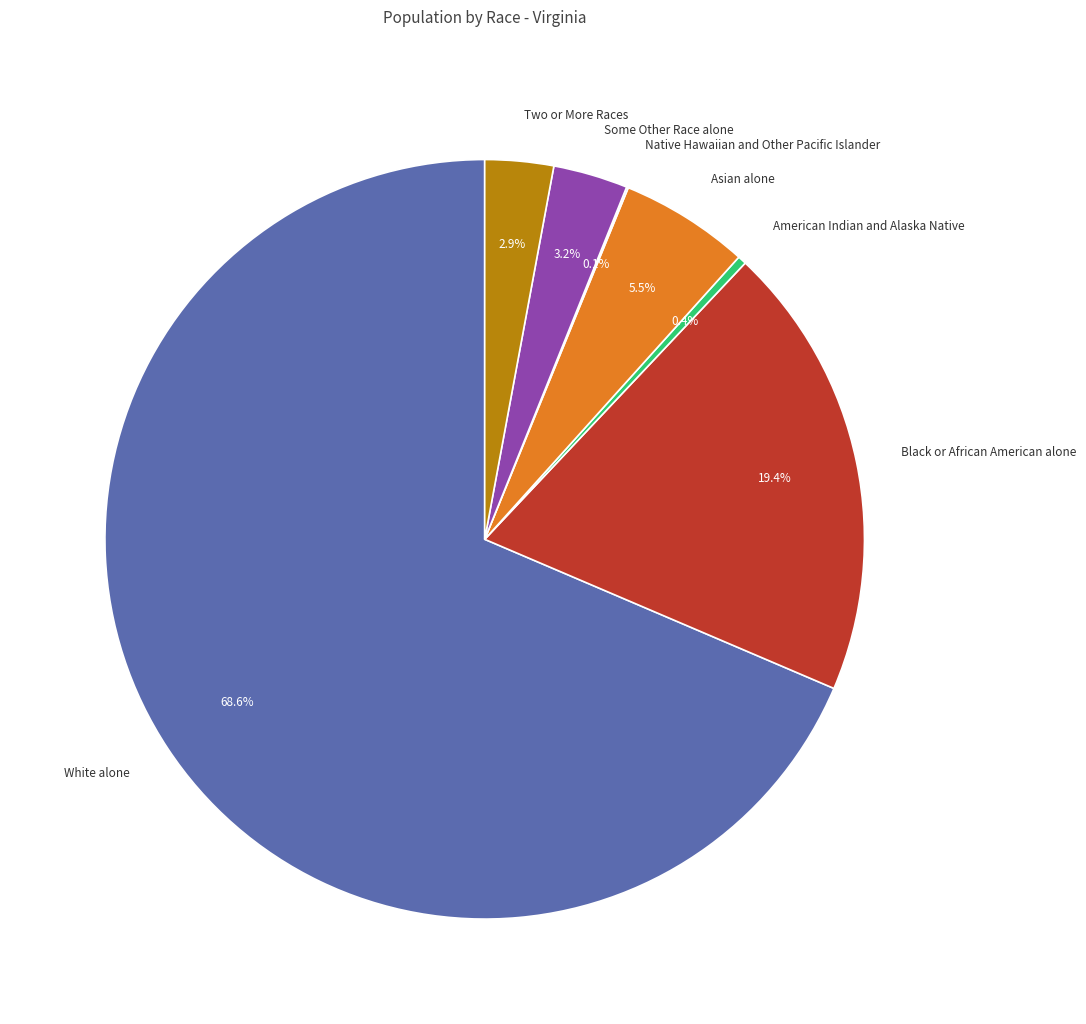

Which has a higher value, Black or African American alone or White alone?

White alone